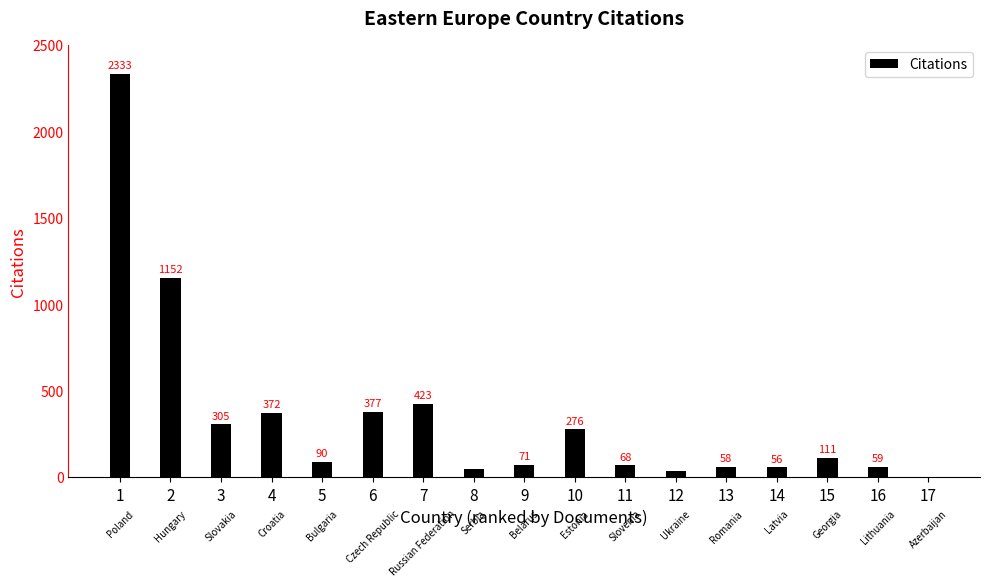

Between 6 and 9, which is larger?

6